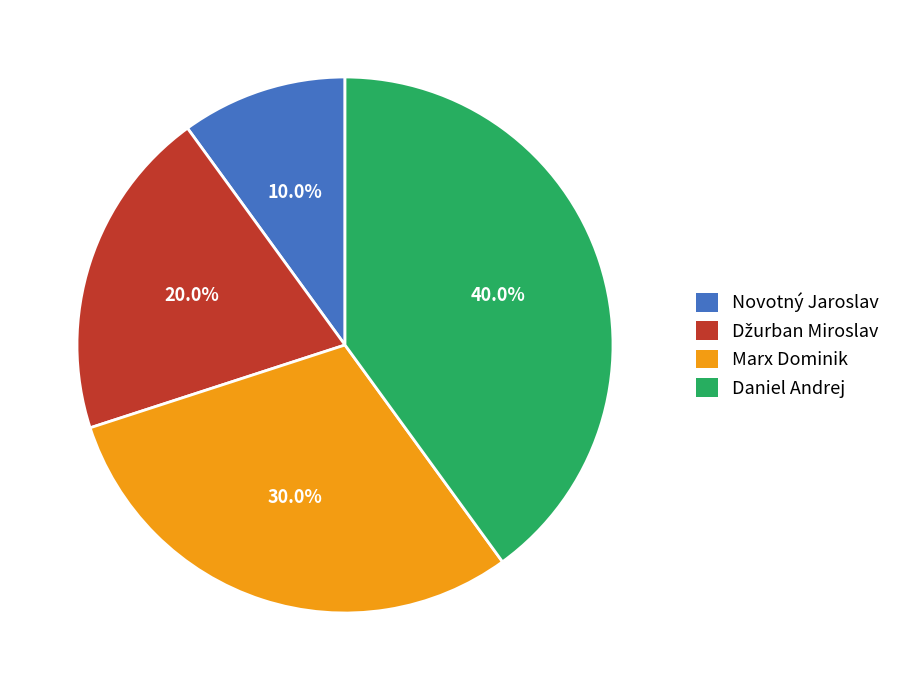

Does Novotný Jaroslav represent more than half of the total?

No